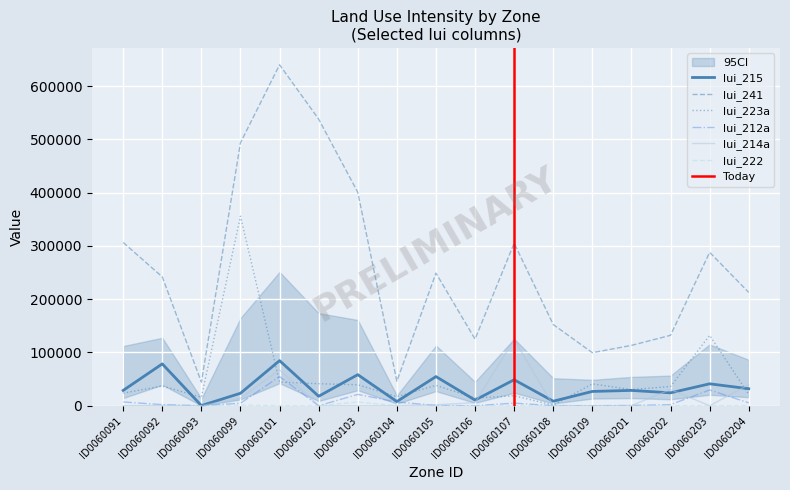

What is the total value across all series at ID0060104?

77981